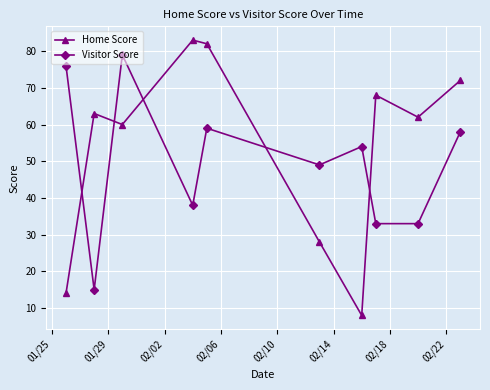

How many lines are shown in the chart?

2